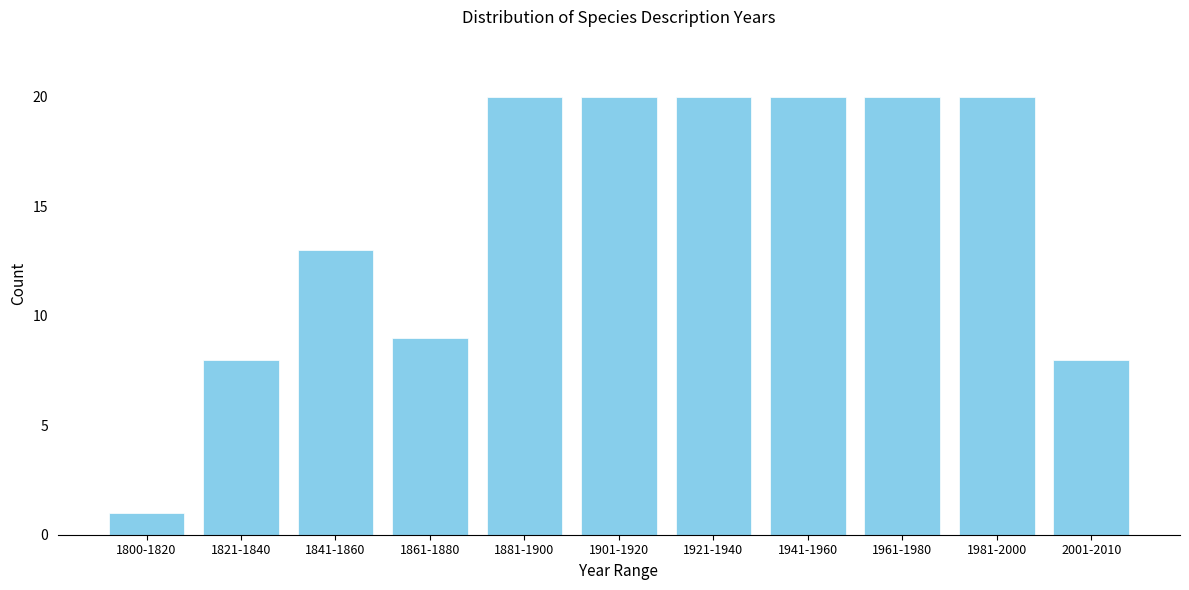

Reading left to right, extract all data points from this chart.

1800-1820=1	1821-1840=8	1841-1860=13	1861-1880=9	1881-1900=20	1901-1920=20	1921-1940=20	1941-1960=20	1961-1980=20	1981-2000=20	2001-2010=8